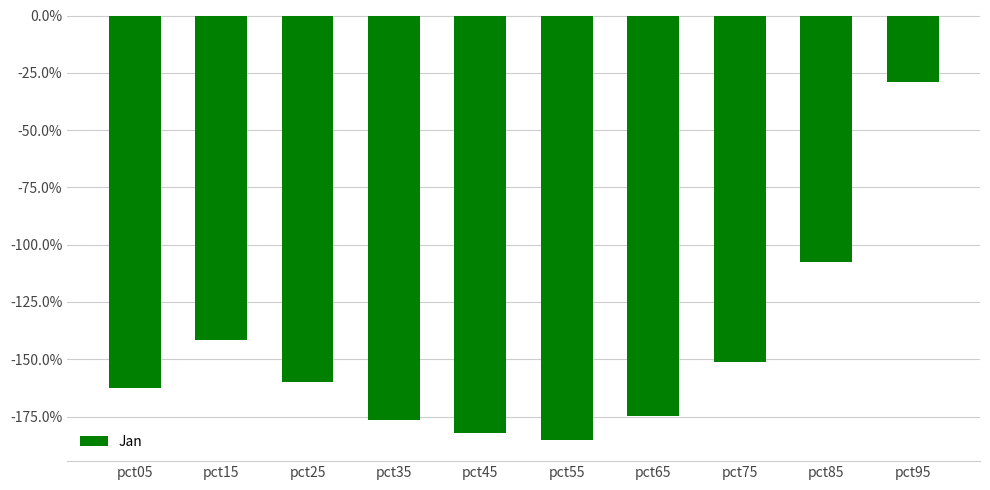

Which has a higher value, pct95 or pct15?

pct95